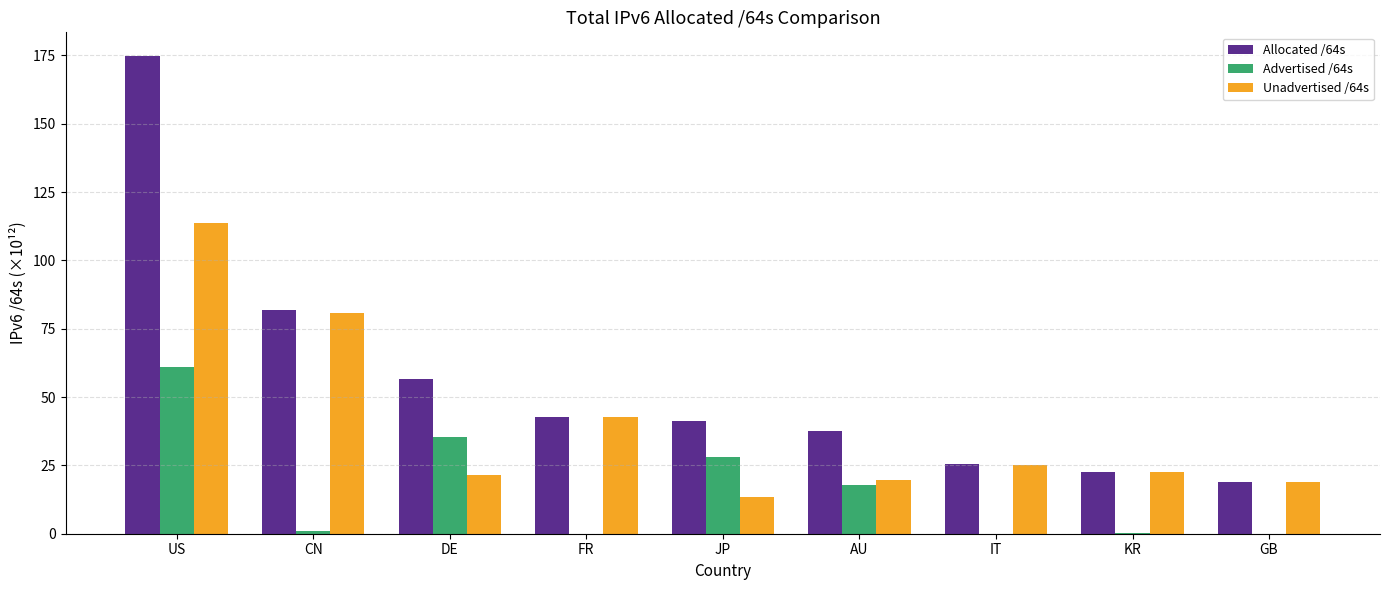

How many data points does each series have?

9